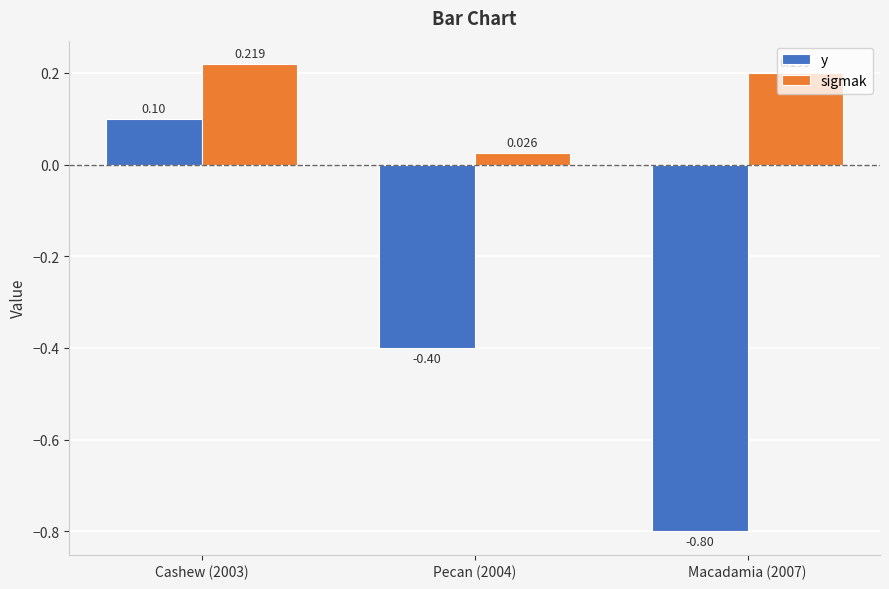

List the series in order of their overall mean, lowest first.

y, sigmak